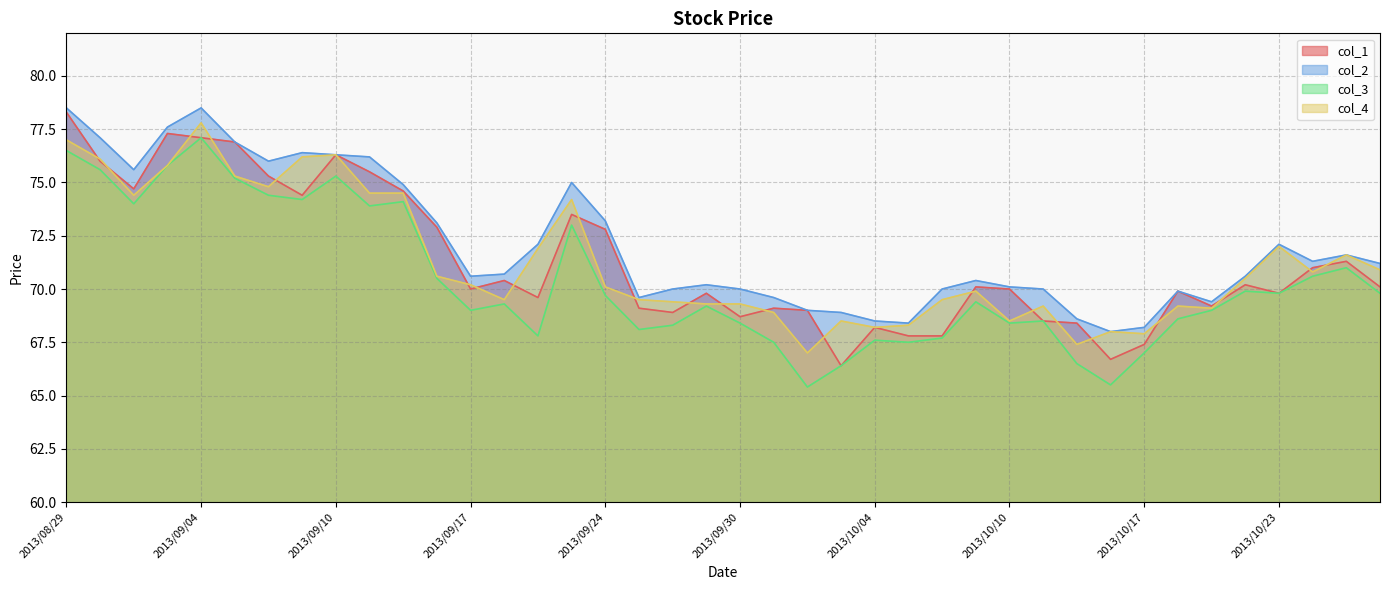

What is the spread (max minus min) of values at 2013/09/10?

1.0